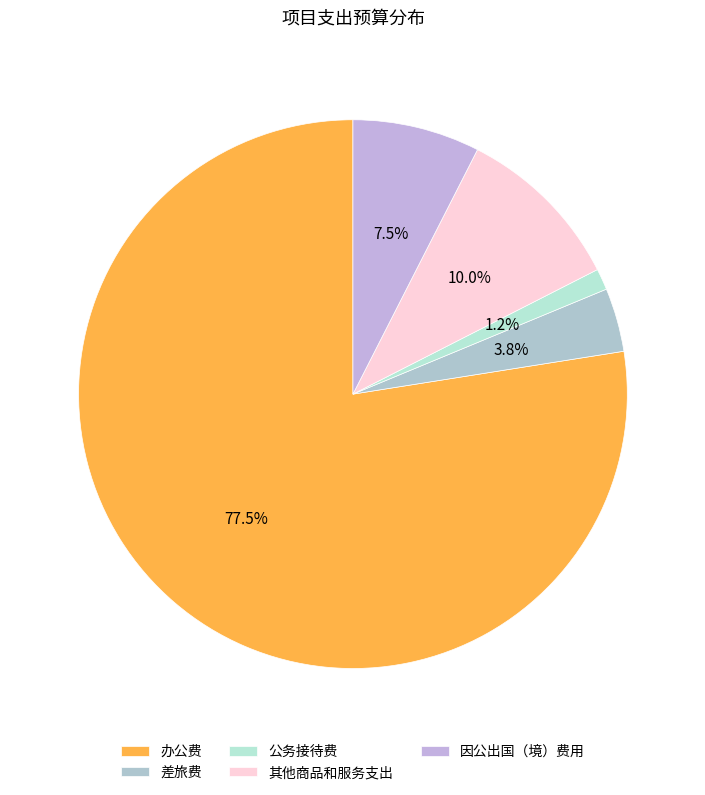

What percentage do 其他商品和服务支出 and 因公出国（境）费用 together represent?

17.5%